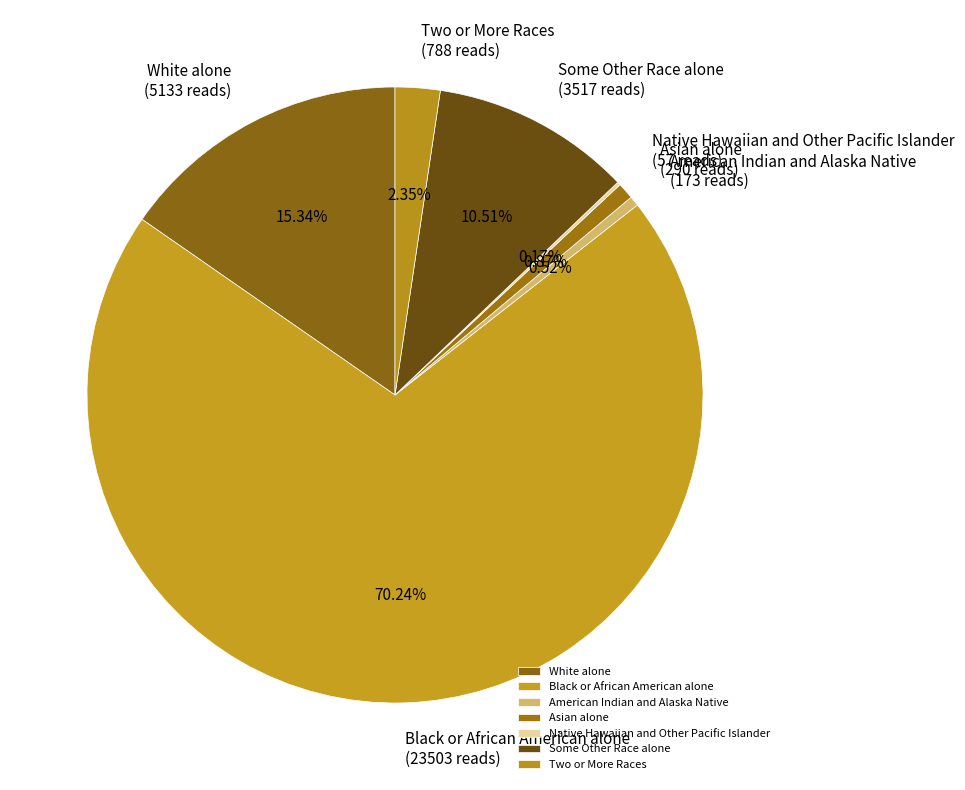

To the nearest percent, what is the difference between the Some Other Race alone and White alone slice percentages?

5%